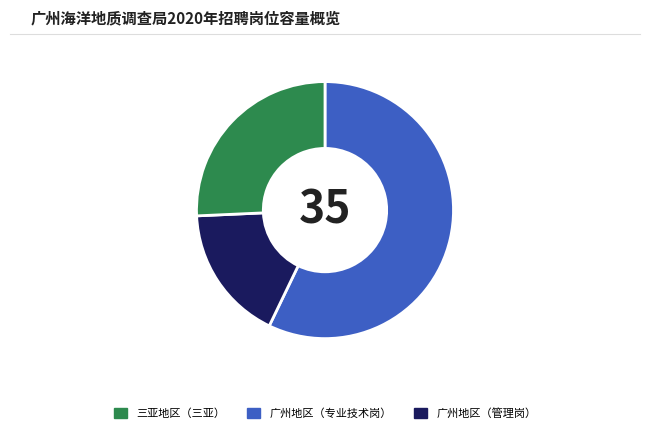

How many slices are in this pie chart?

3